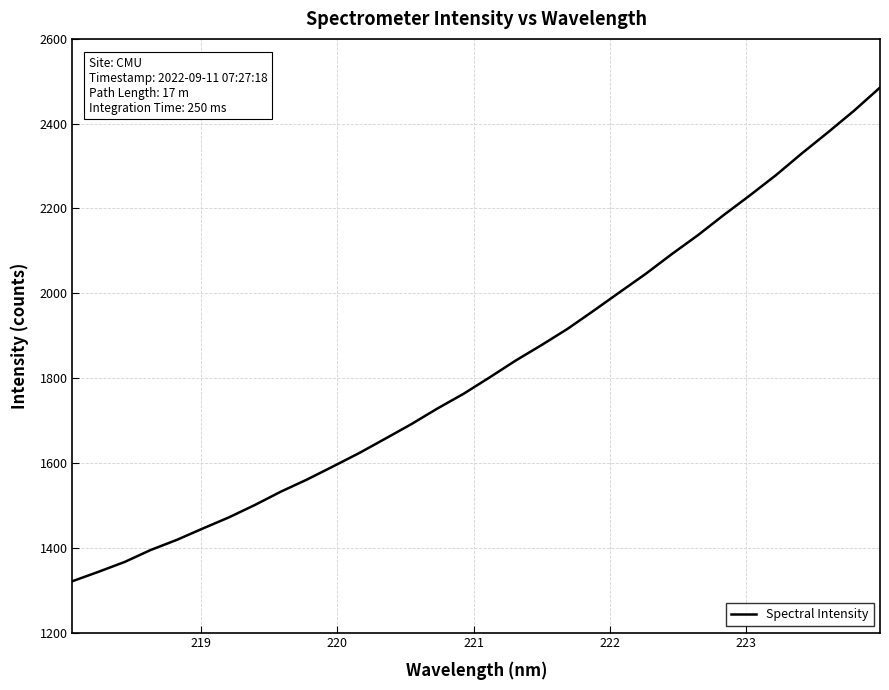

How many lines are shown in the chart?

1